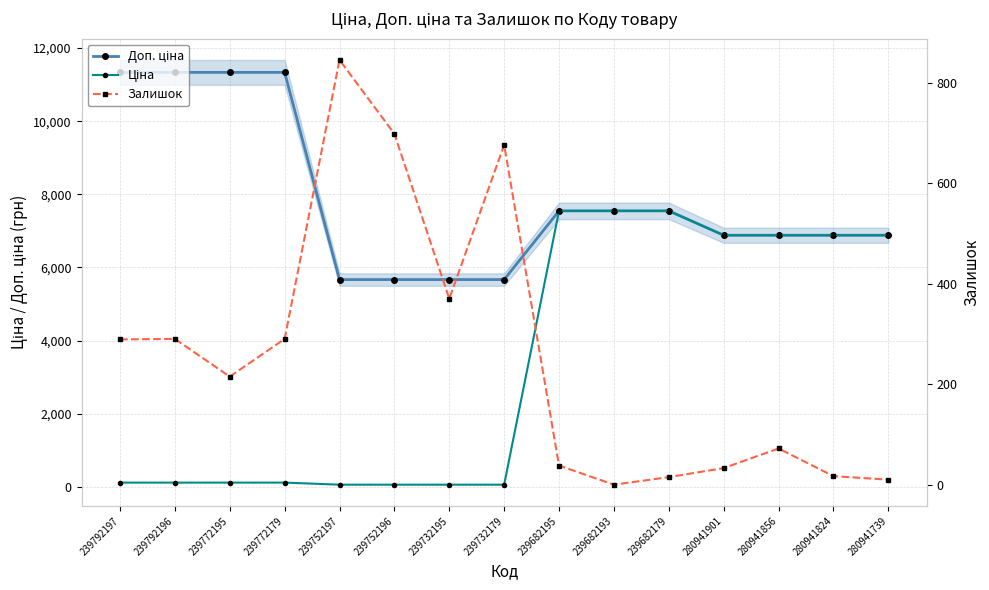

What value does the Доп. ціна series have at 239732179?

5667.0